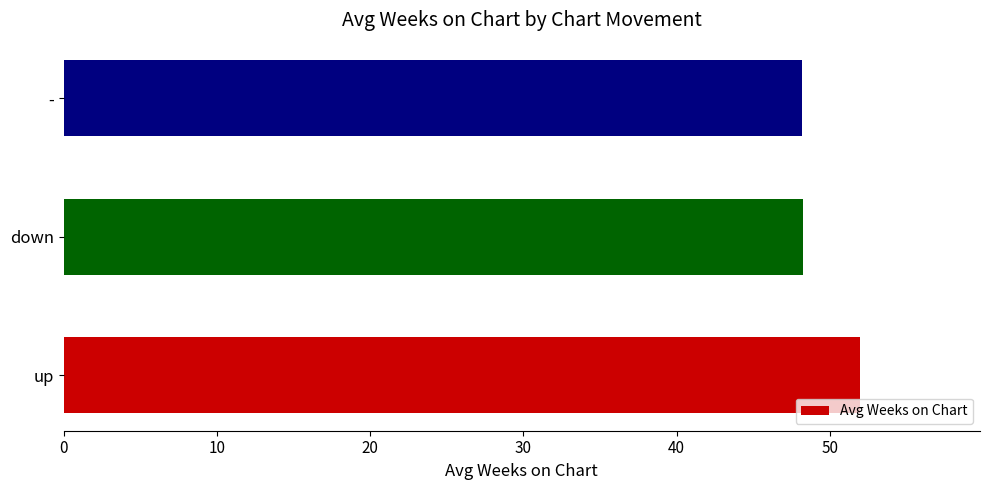

What is the difference between the maximum and second lowest values?

3.7